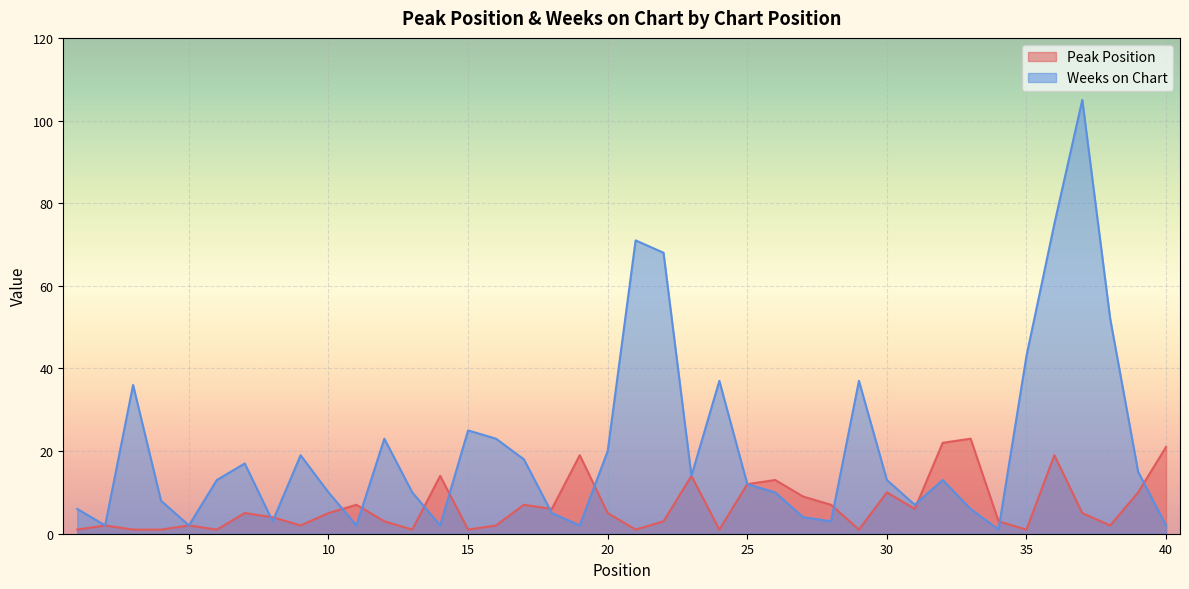

What is the value of the Weeks on Chart point at the 20th from the left?

20